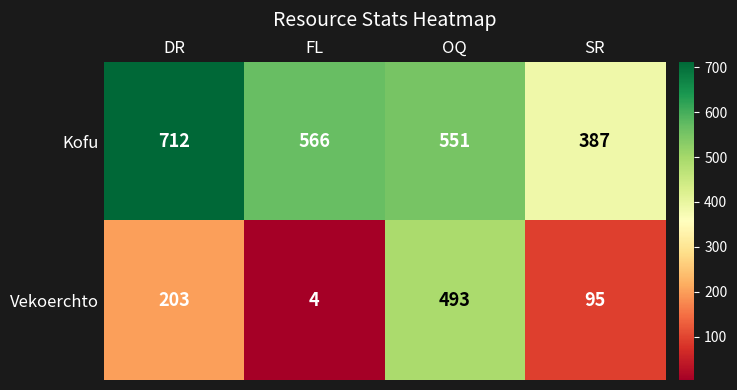

How many data points in Kofu are less than 566?

2